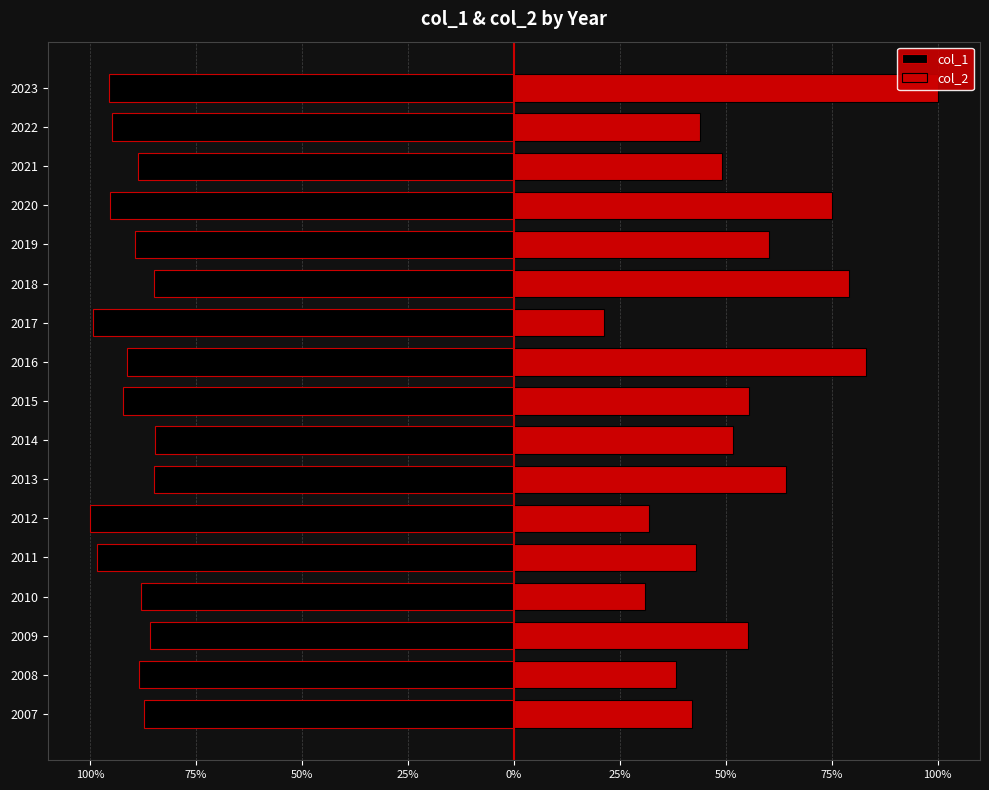

Which series has the largest range (max minus min)?

col_2